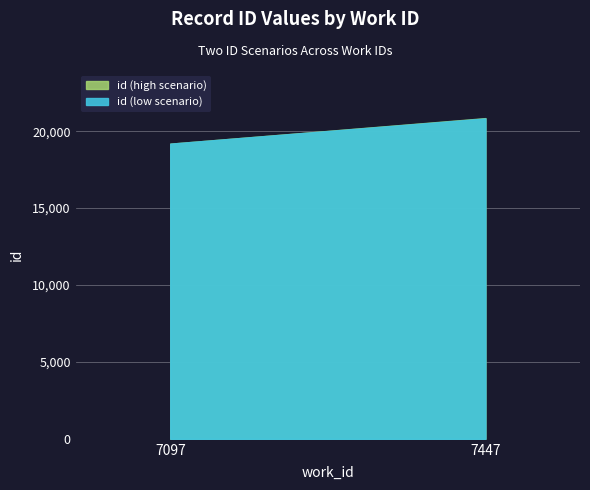

At which label is id (low scenario) closest to 20011?

7097